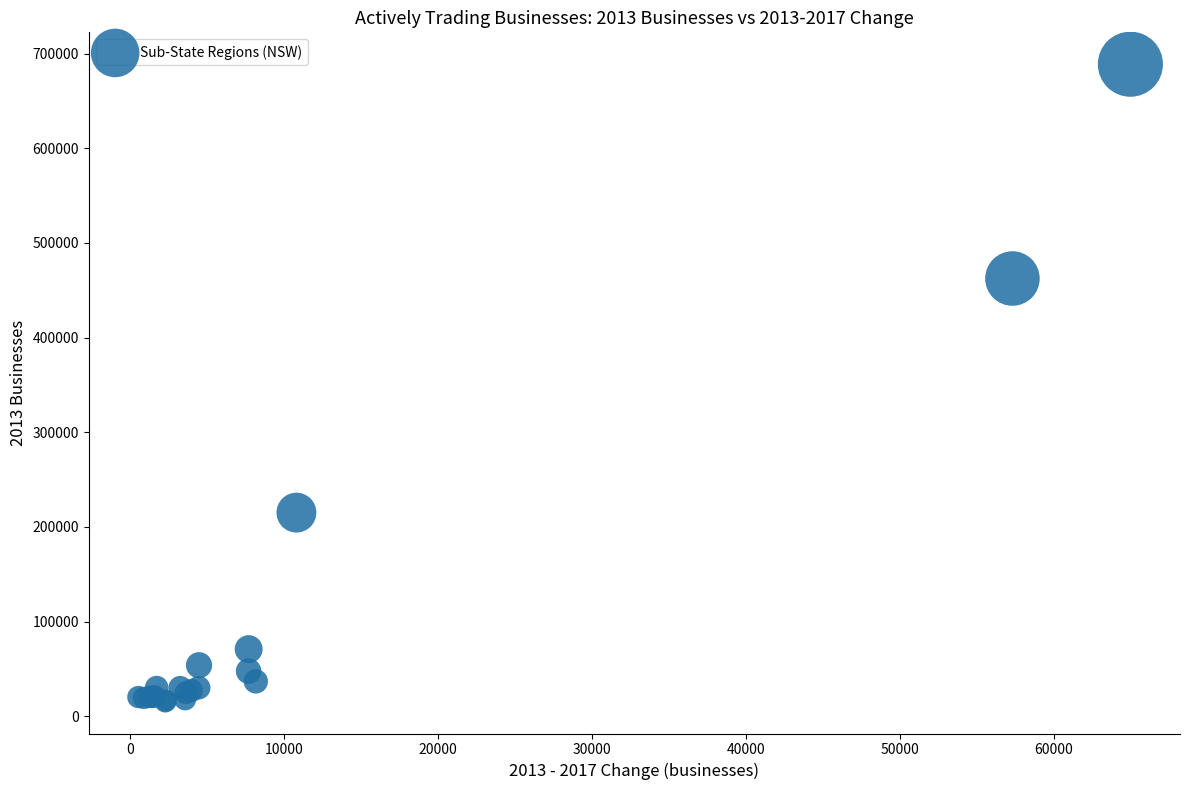

What Y value in the scatter plot is closest to 352090?

462397